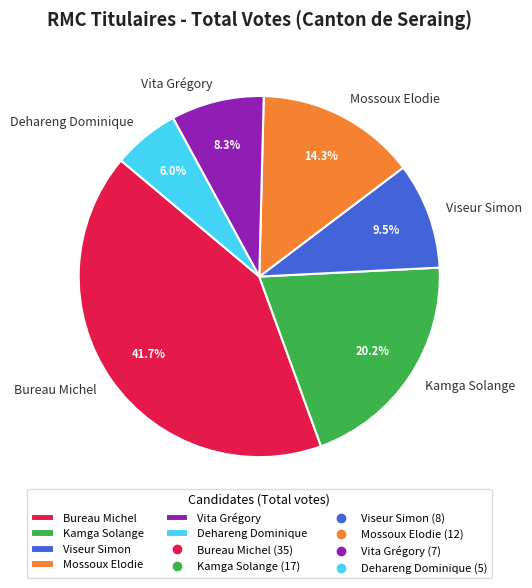

To the nearest percent, what is the difference between the Dehareng Dominique and Mossoux Elodie slice percentages?

8%